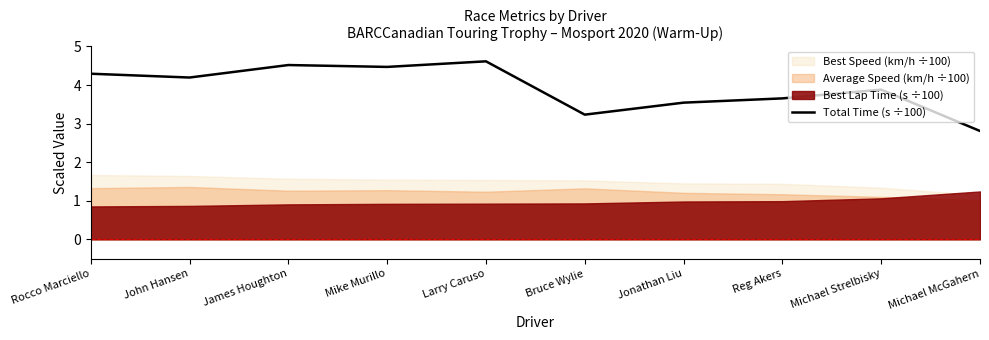

Reading left to right, what are all the values shown in this chart?

Rocco Marciello=4.3	John Hansen=4.2	James Houghton=4.5	Mike Murillo=4.5	Larry Caruso=4.6	Bruce Wylie=3.2	Jonathan Liu=3.5	Reg Akers=3.7	Michael Strelbisky=3.9	Michael McGahern=2.8